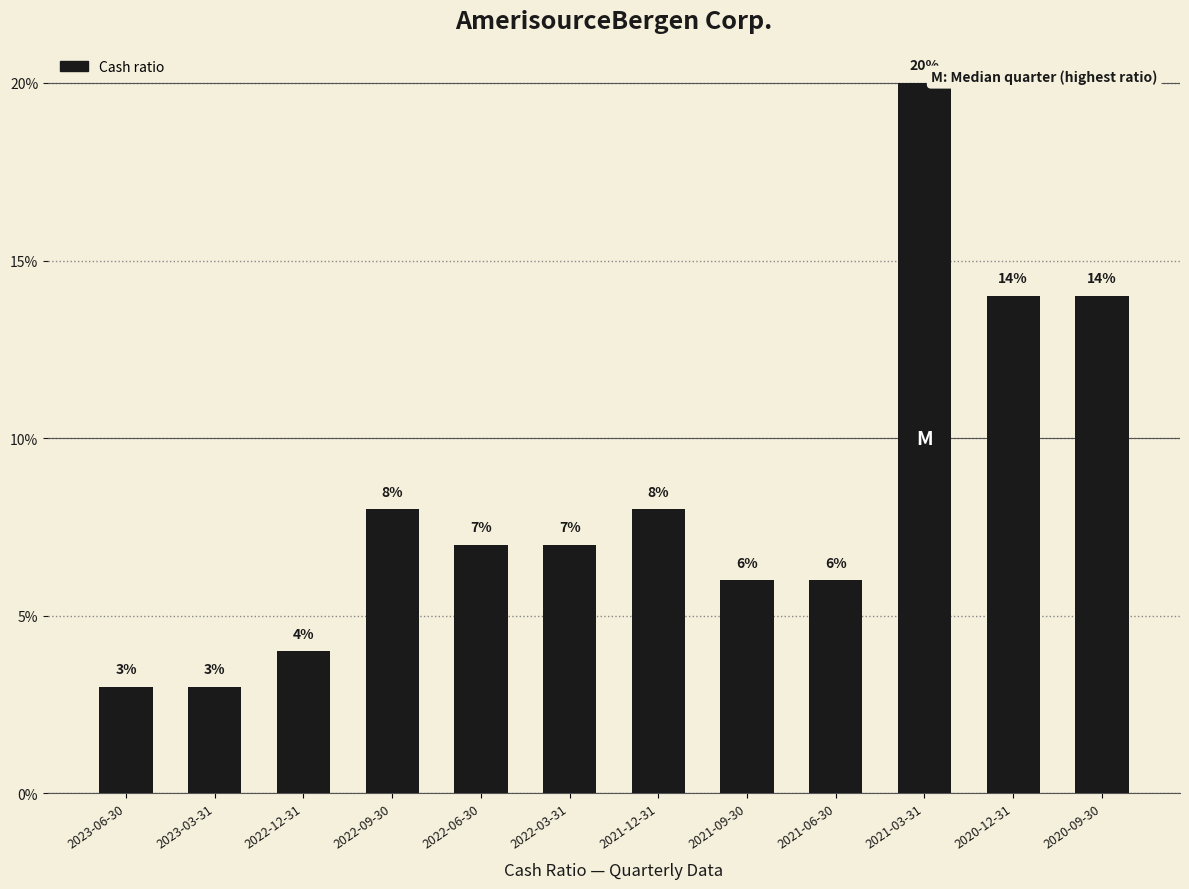

The value at 2022-03-31 is 0.1. True or false?

True